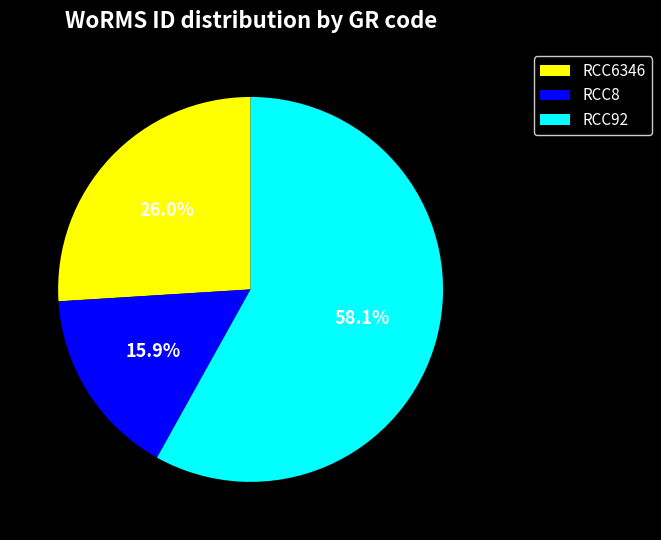

How much of the chart is everything except RCC6346?

74.0%